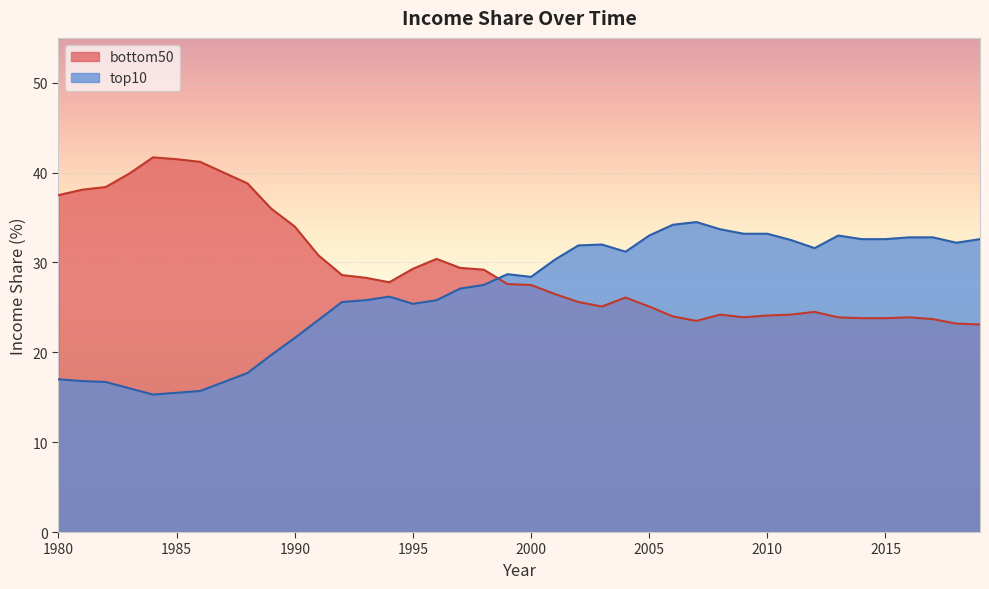

What is the spread (max minus min) of values at 1995?

3.9